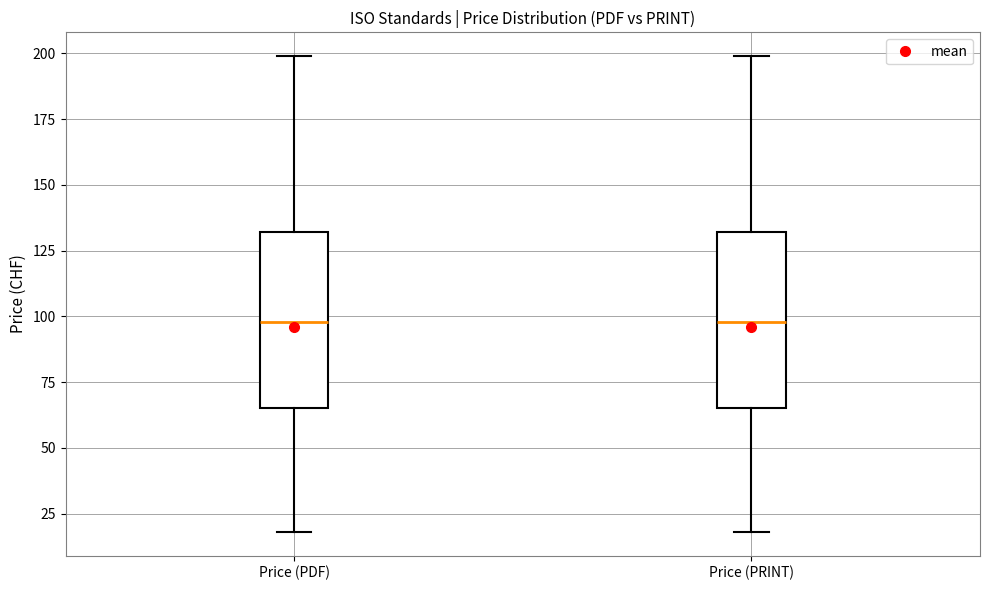

Reading left to right, transcribe this box plot: for each box, give where its median line is, the range the box spans, and where its two whiskers end, as read against the y-axis. The values are not printed on the chart, so give them approximately, as read against the axis.

Price (PDF): median 100, box 65 to 130, whiskers 20 to 200
Price (PRINT): median 100, box 65 to 130, whiskers 20 to 200